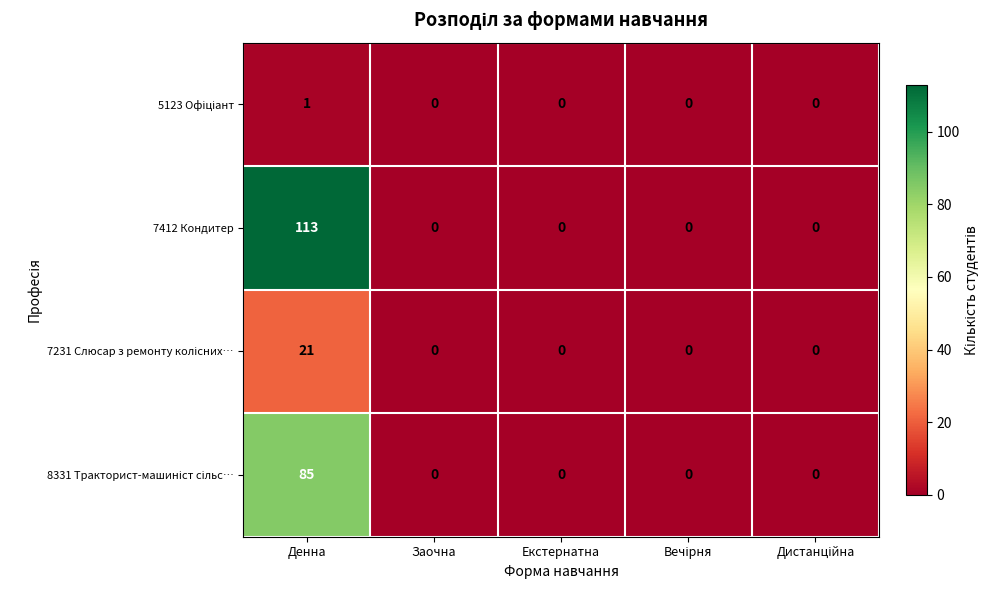

The value of 7412 Кондитер at Заочна is -65. True or false?

False